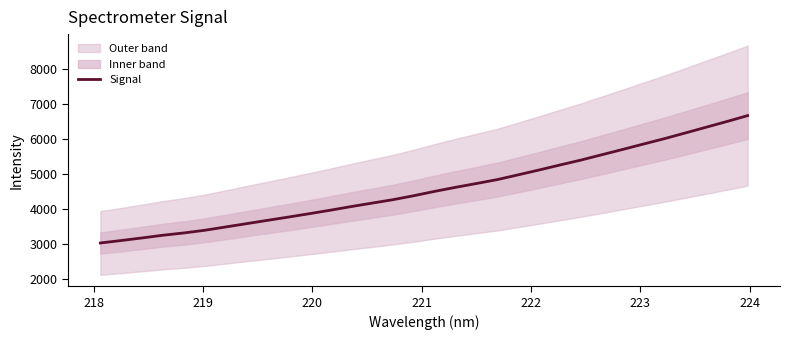

Does the chart have visible grid lines?

No